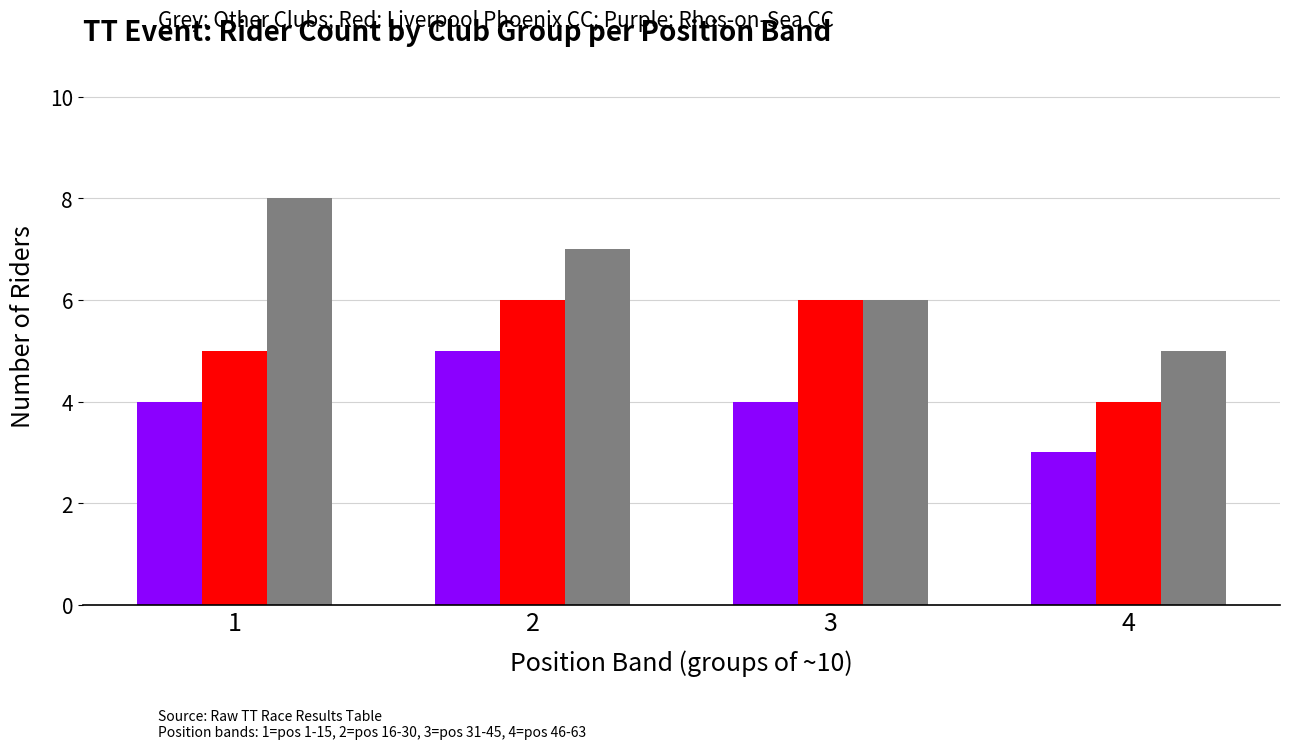

At which category does the chart reach its minimum across all series?

4